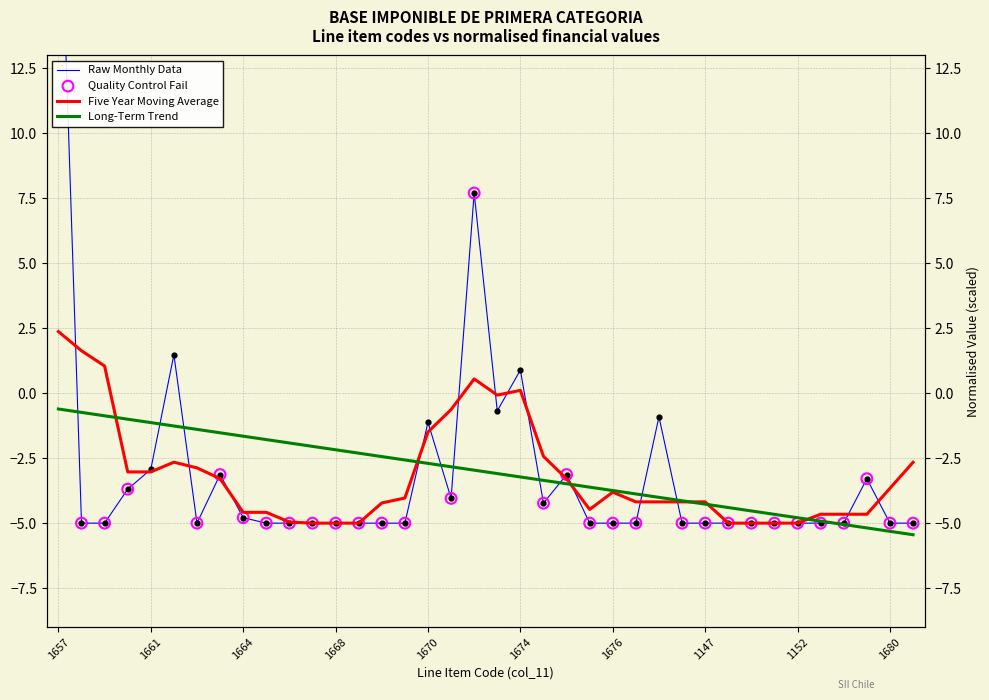

Between 1147 and 1680, which is larger?

1147